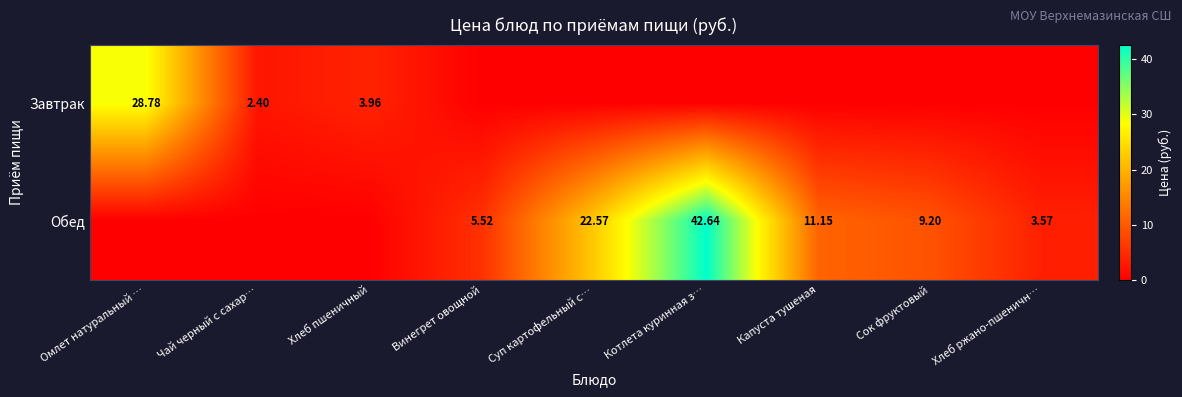

Is the value of Обед at Винегрет овощной greater than the value of Завтрак at Чай черный с сахар…?

Yes